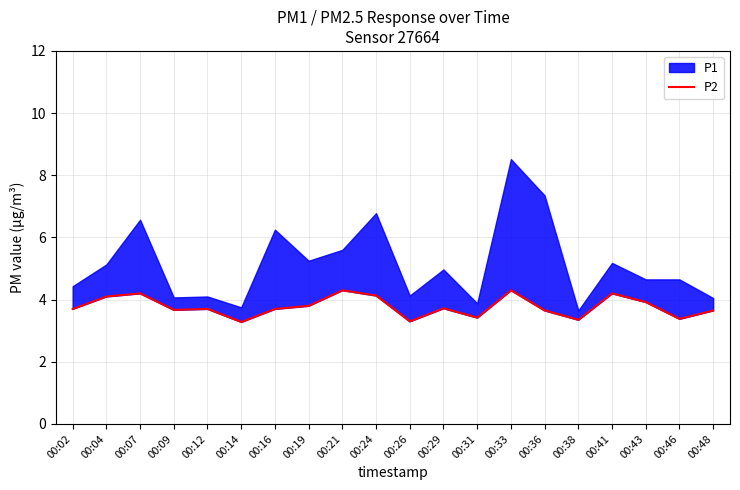

Between 00:38 and 00:36, which is larger?

00:36